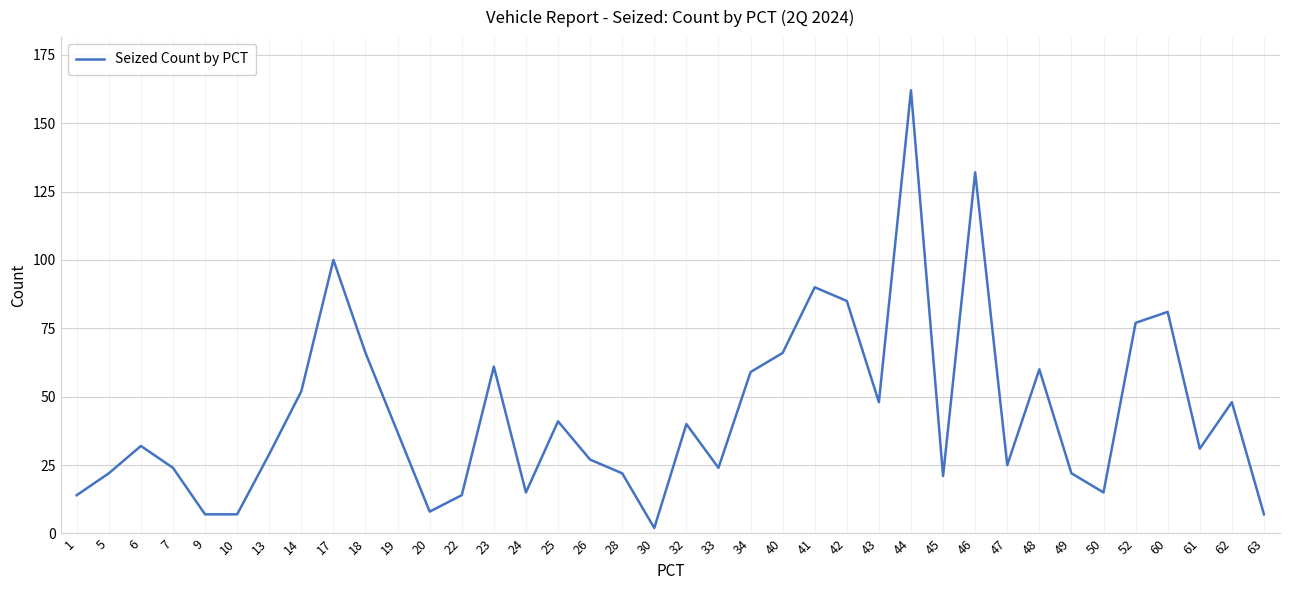

Which category has the highest value across all series?

44